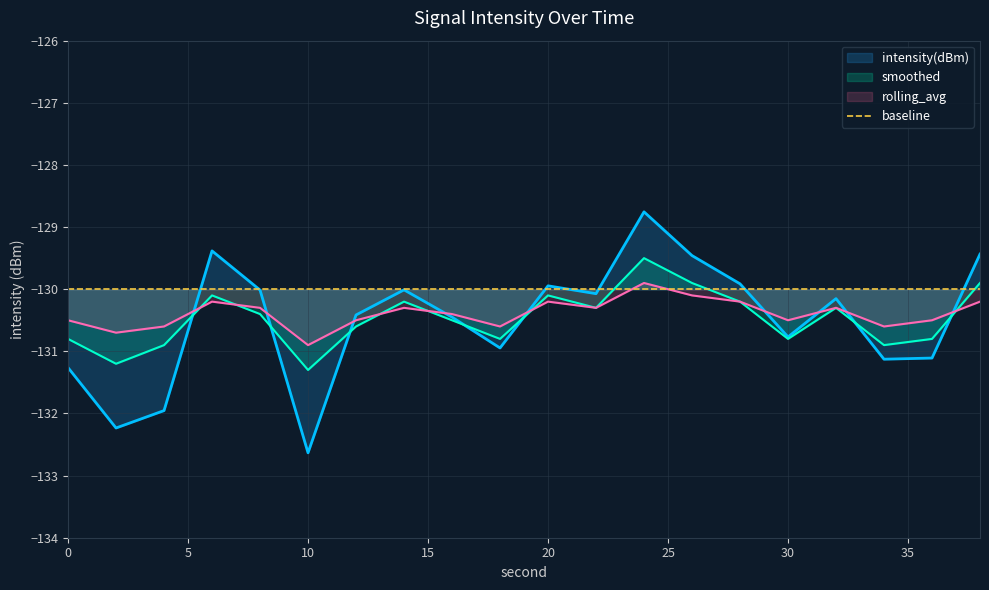

Reading left to right, transcribe all the data shown in this chart.

intensity(dBm): -131.3	-132.2	-132.0	-129.4	-130.0	-132.6	-130.4	-130.0	-130.4	-130.9	-129.9	-130.1	-128.8	-129.5	-129.9	-130.8	-130.2	-131.1	-131.1	-129.4
smoothed: -130.8	-131.2	-130.9	-130.1	-130.4	-131.3	-130.6	-130.2	-130.5	-130.8	-130.1	-130.3	-129.5	-129.9	-130.2	-130.8	-130.3	-130.9	-130.8	-129.9
rolling_avg: -130.5	-130.7	-130.6	-130.2	-130.3	-130.9	-130.5	-130.3	-130.4	-130.6	-130.2	-130.3	-129.9	-130.1	-130.2	-130.5	-130.3	-130.6	-130.5	-130.2